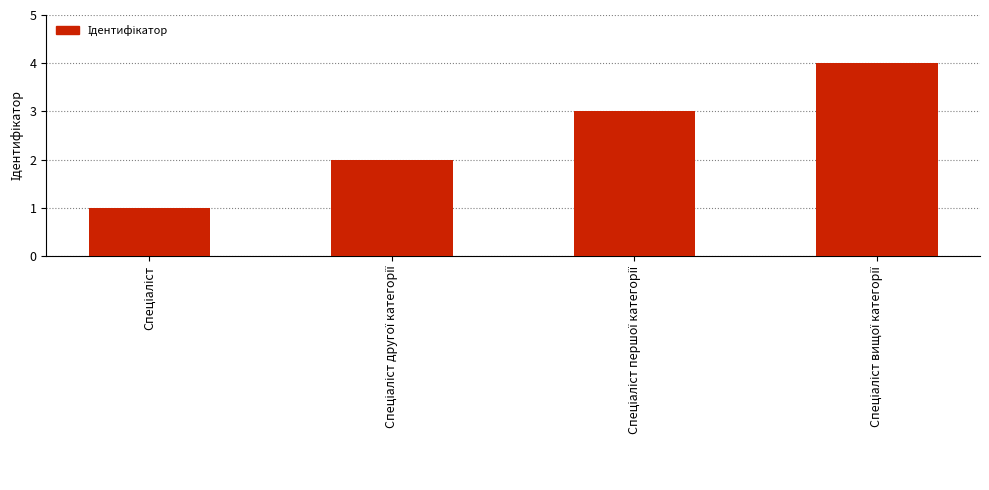

What is the difference between the maximum and minimum values?

3